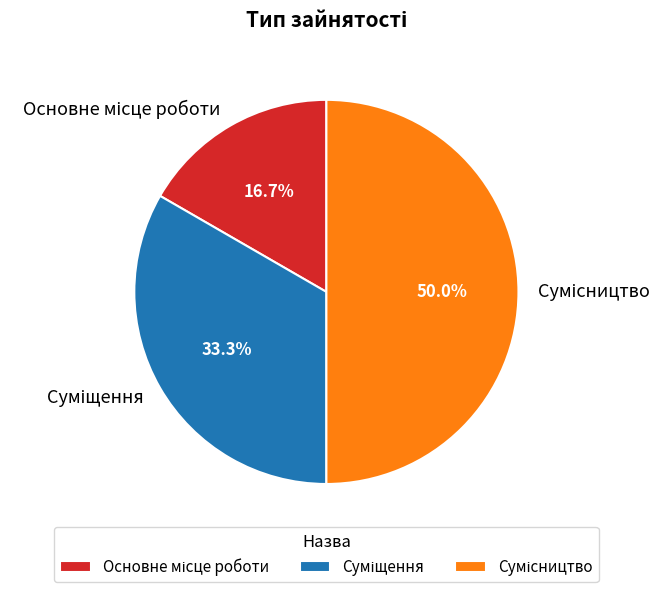

Is there any slice that represents more than half of the pie?

No